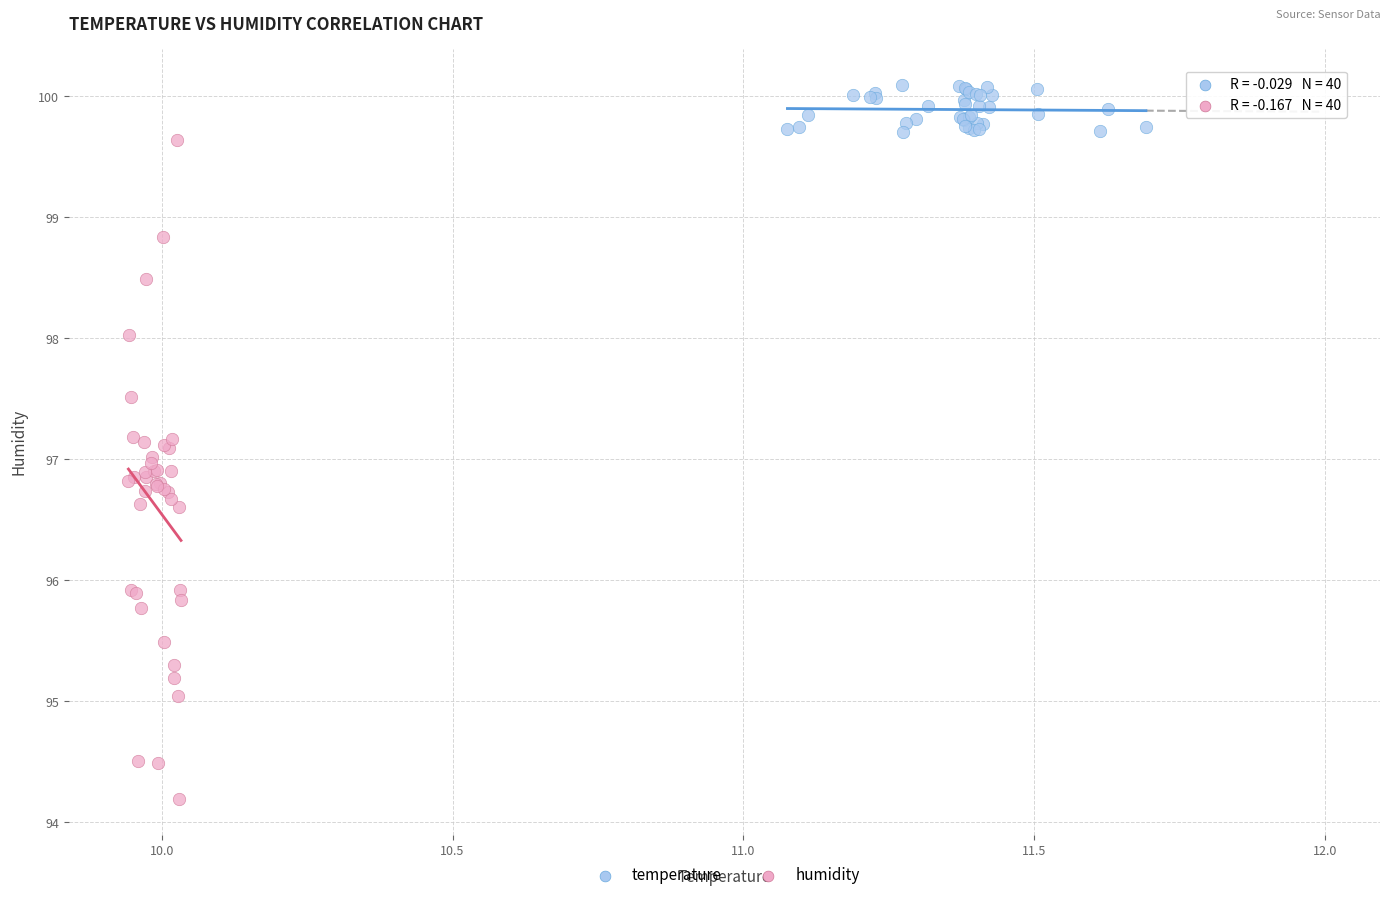

Which series has the largest Y range (max minus min)?

humidity